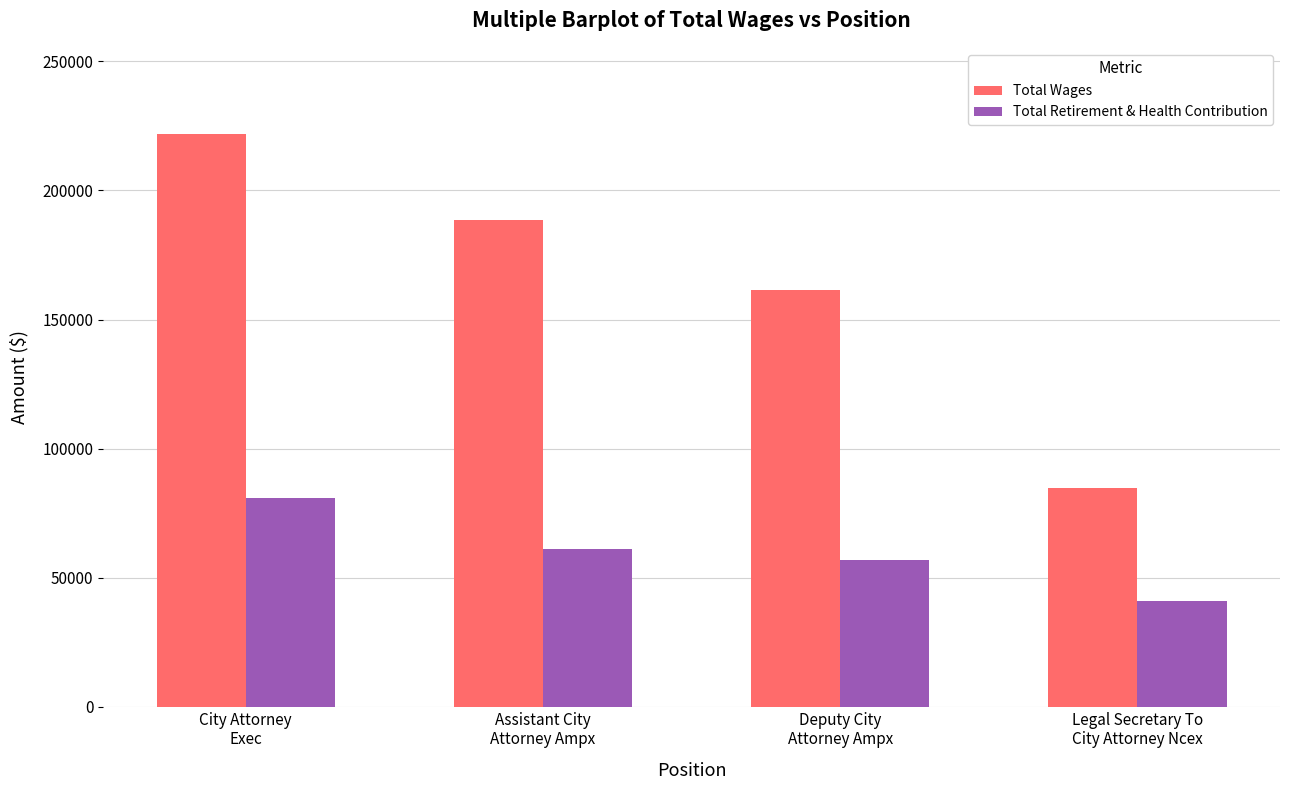

How many Total Wages values are between 161498 and 221967?

3